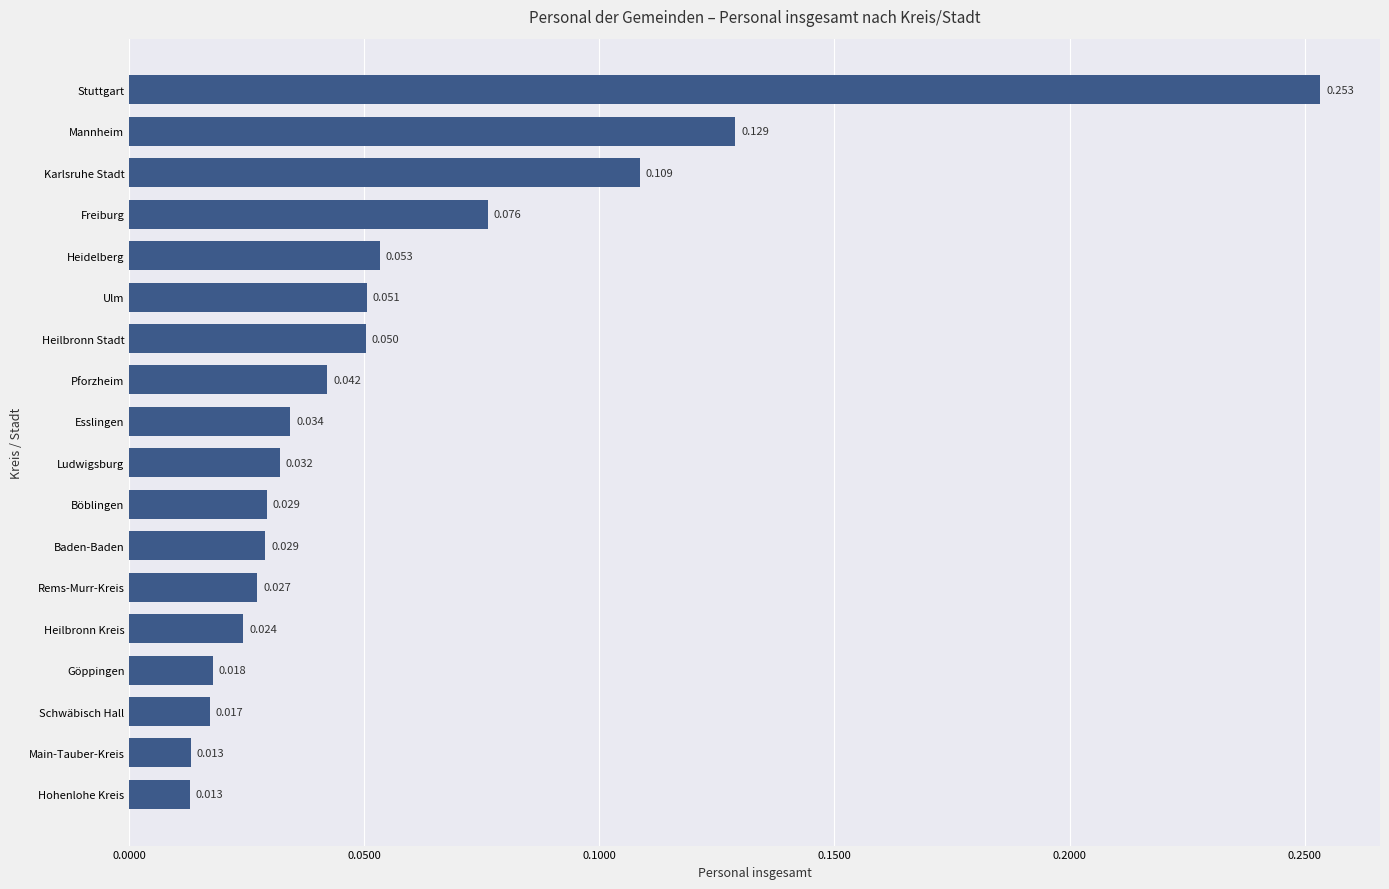

Which label corresponds to the largest value in the chart?

Stuttgart